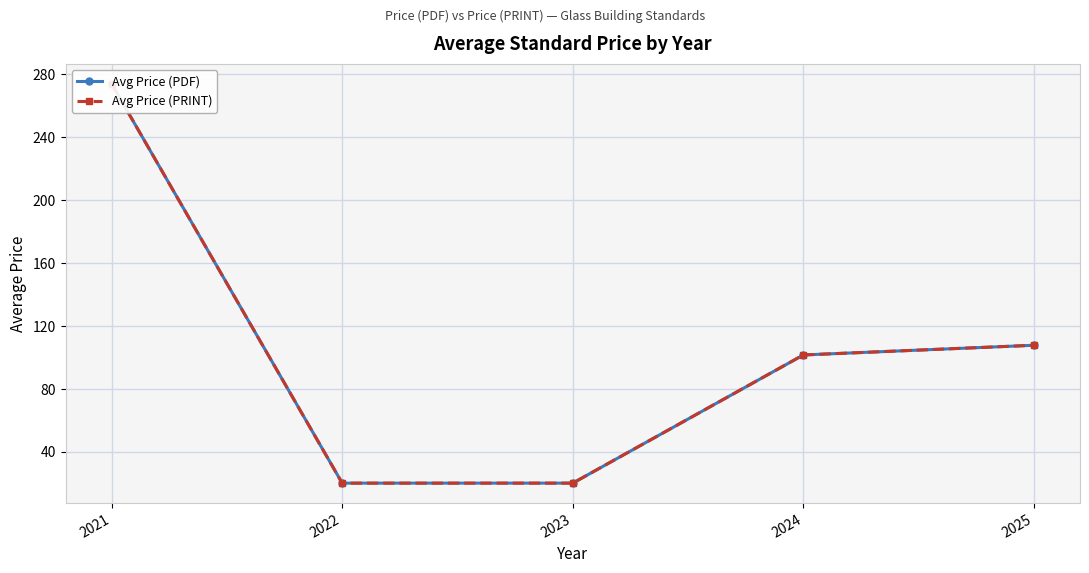

Is it true that Avg Price (PDF) equals 20.0 at 2022?

True